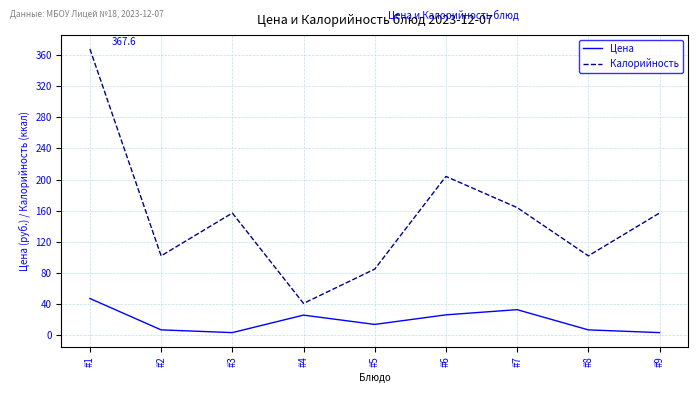

Is it true that Цена equals 3.5 at #9?

True